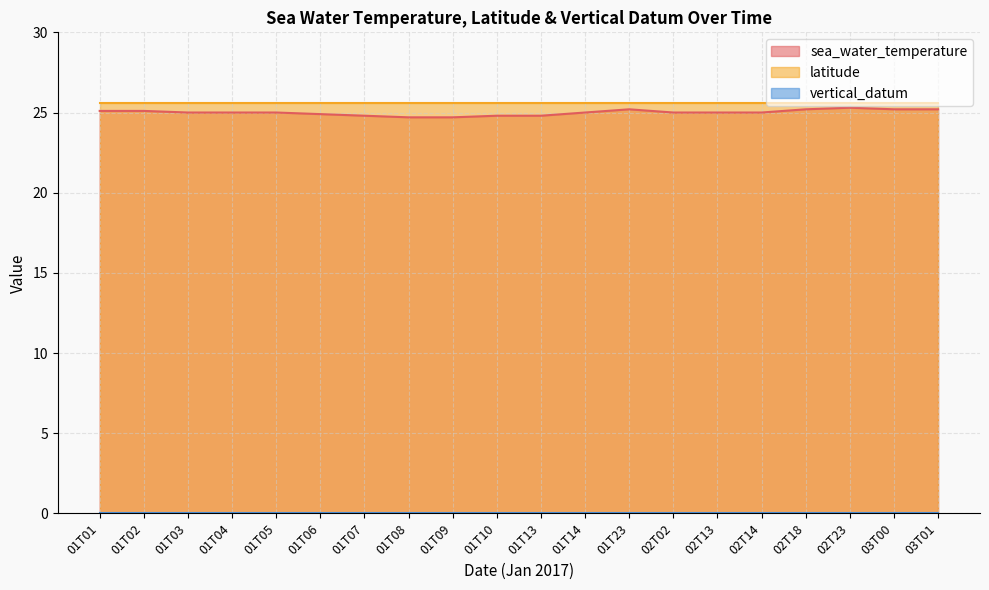

Which series has the largest total across all categories?

latitude